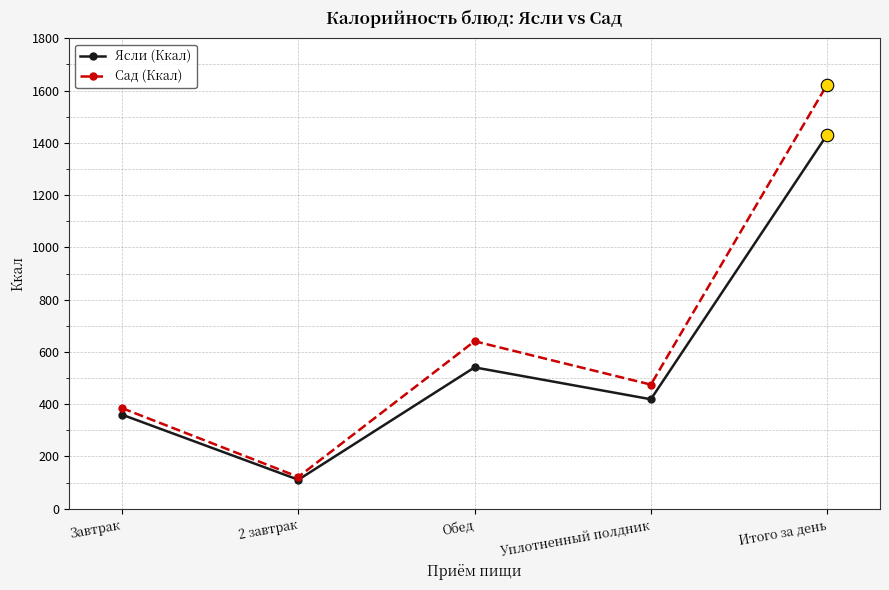

In Ясли (Ккал), how many points are lower than both neighbors (excluding endpoints)?

2